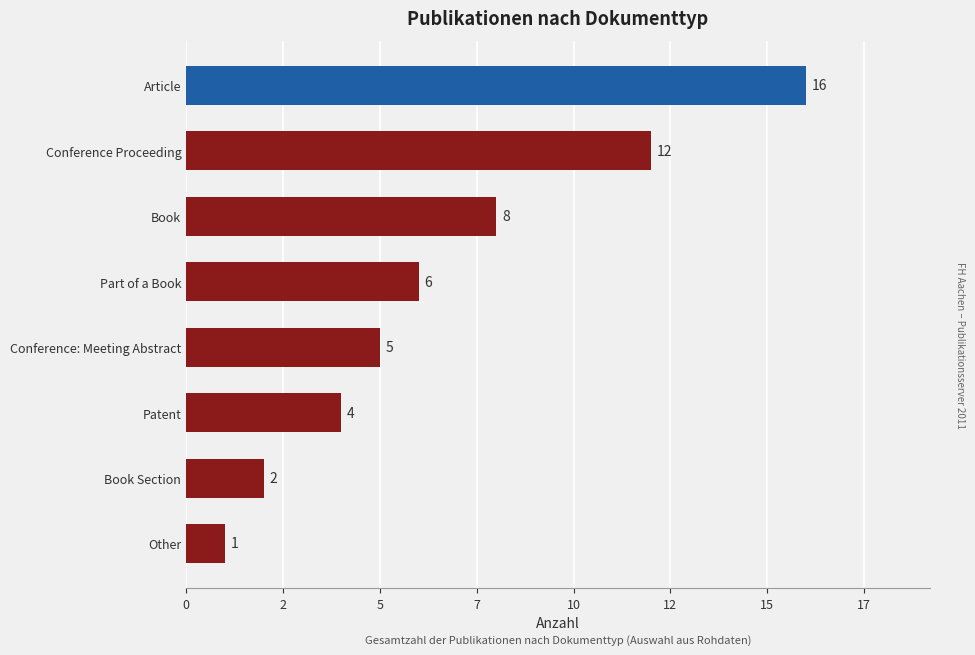

Does the chart contain any negative values?

No